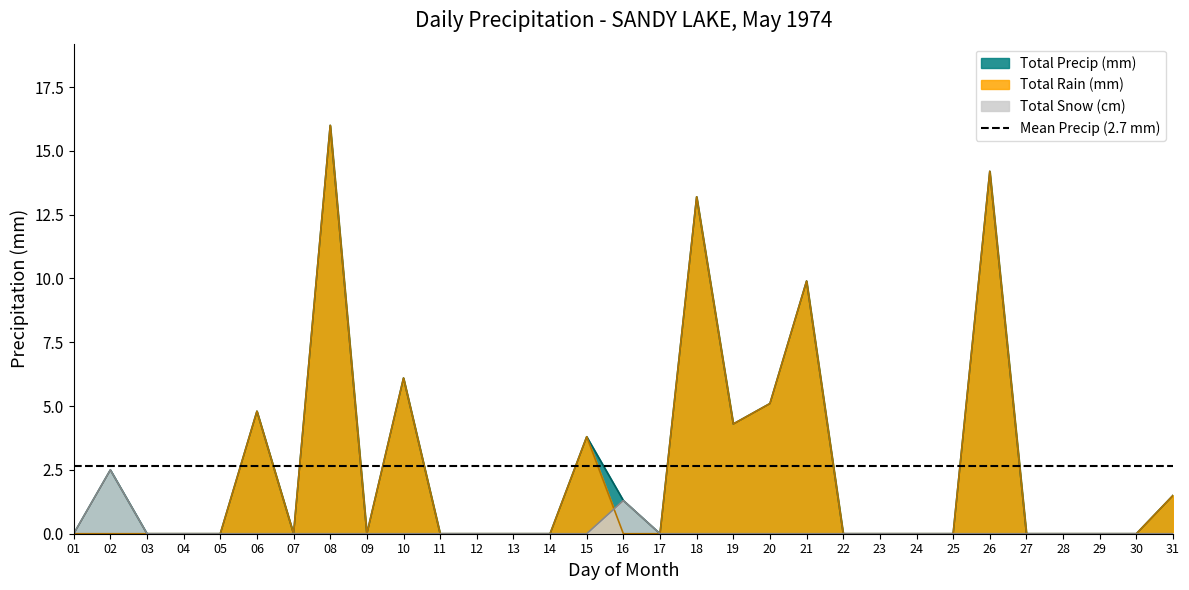

What is the difference between the highest and lowest values at 16?

1.3